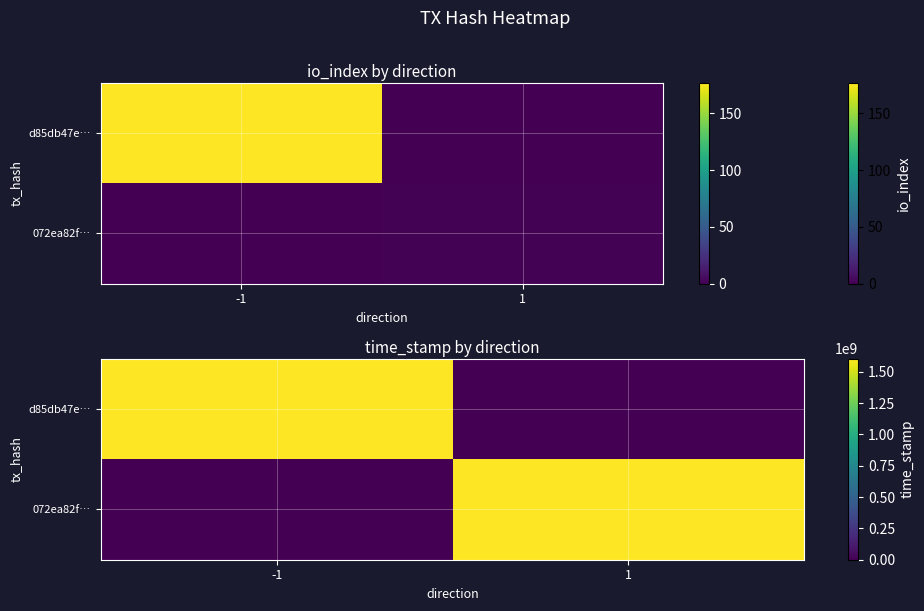

Which label corresponds to the smallest value in the chart?

1